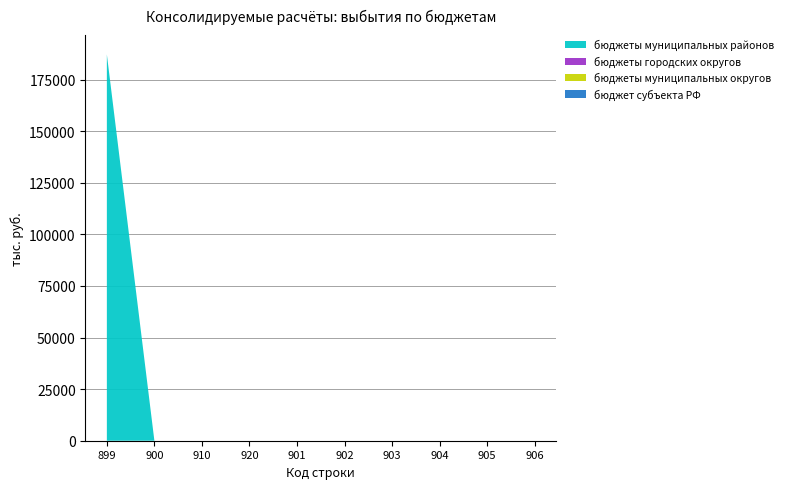

Reading left to right, transcribe all the data shown in this chart.

бюджет субъекта РФ: 899=0	900=0	910=0	920=0	901=0	902=0	903=0	904=0	905=0	906=0
бюджеты муниципальных округов: 899=0	900=0	910=0	920=0	901=0	902=0	903=0	904=0	905=0	906=0
бюджеты городских округов: 899=0	900=0	910=0	920=0	901=0	902=0	903=0	904=0	905=0	906=0
бюджеты муниципальных районов: 899=187175	900=0	910=0	920=0	901=0	902=0	903=0	904=0	905=0	906=0